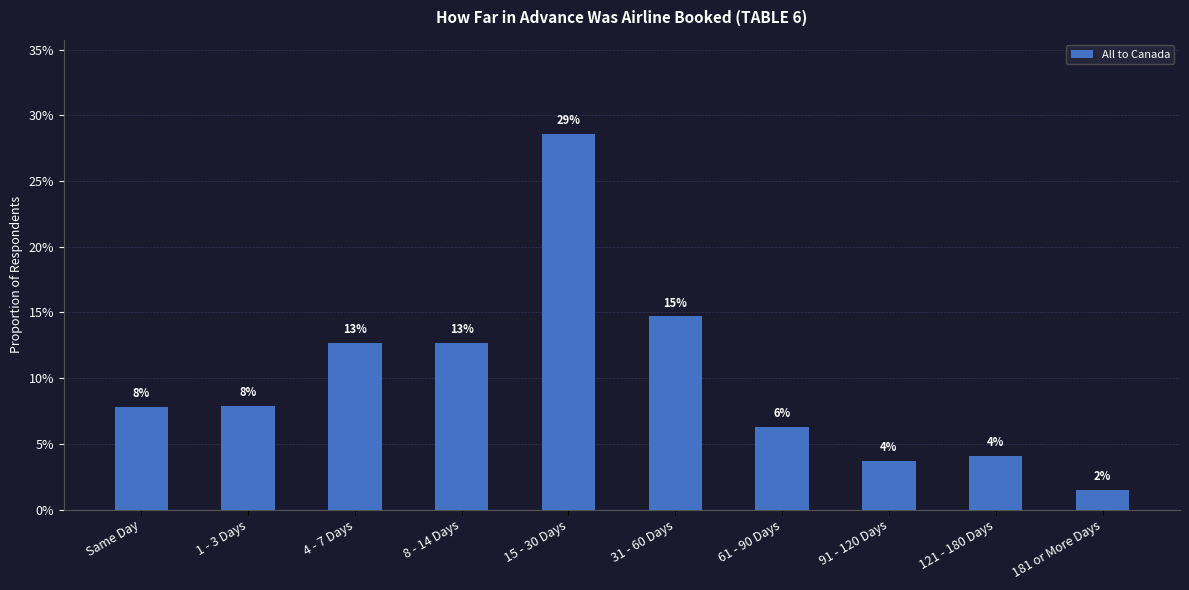

What is the label of the 2nd bar from the left?

1 - 3 Days